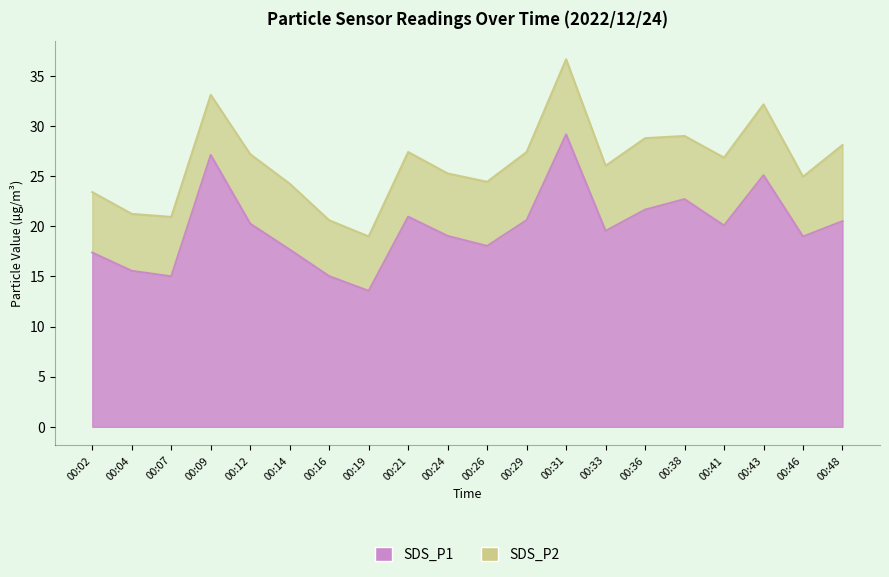

At which label is the value closest to 21?

00:21